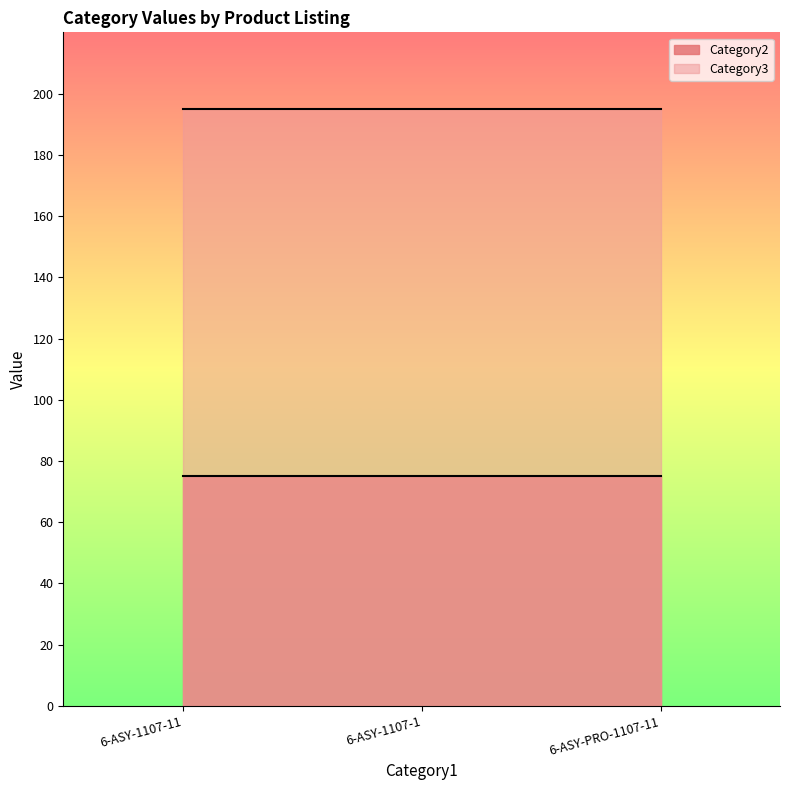

Reading right to left, extract all data points from this chart.

Category2: 75	75	75
Category3: 195	195	195